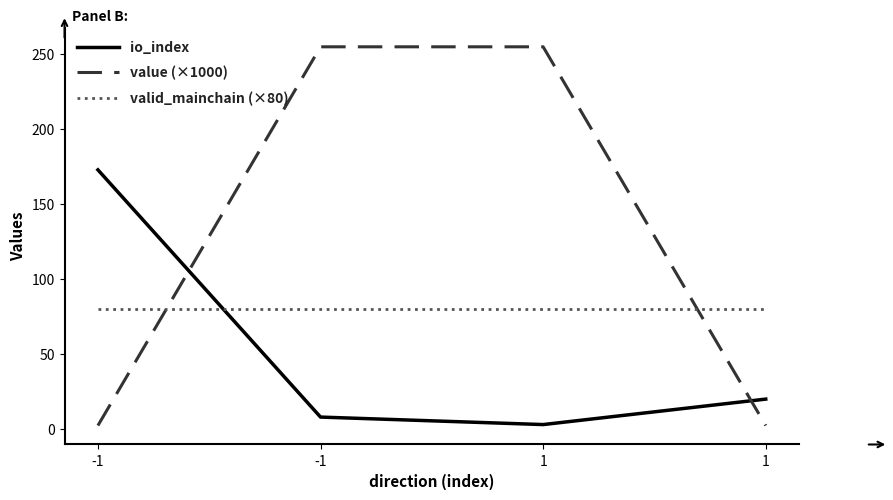

Does the chart display data point markers on the line(s)?

No